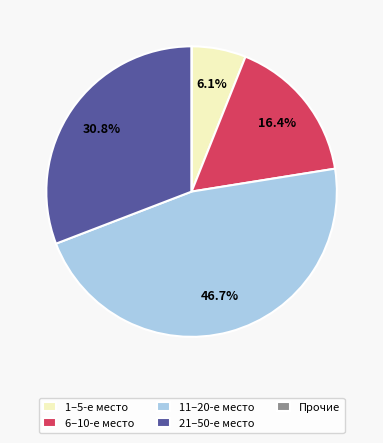

Is there any slice that represents more than half of the pie?

No